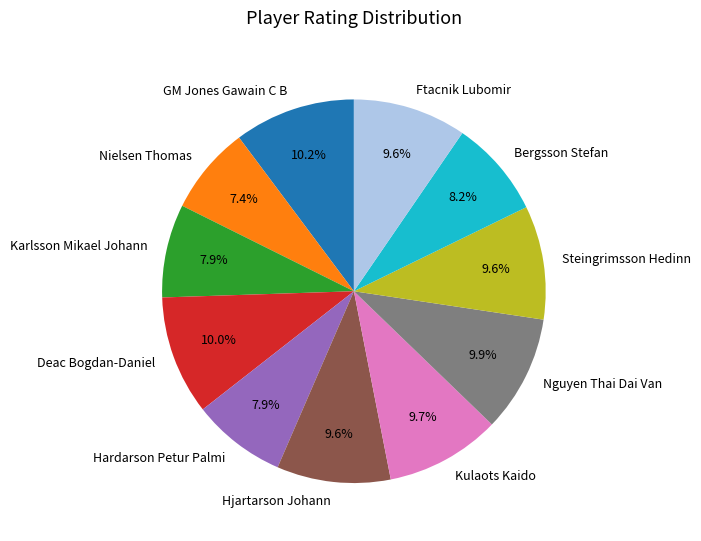

Does any single category account for the majority?

No